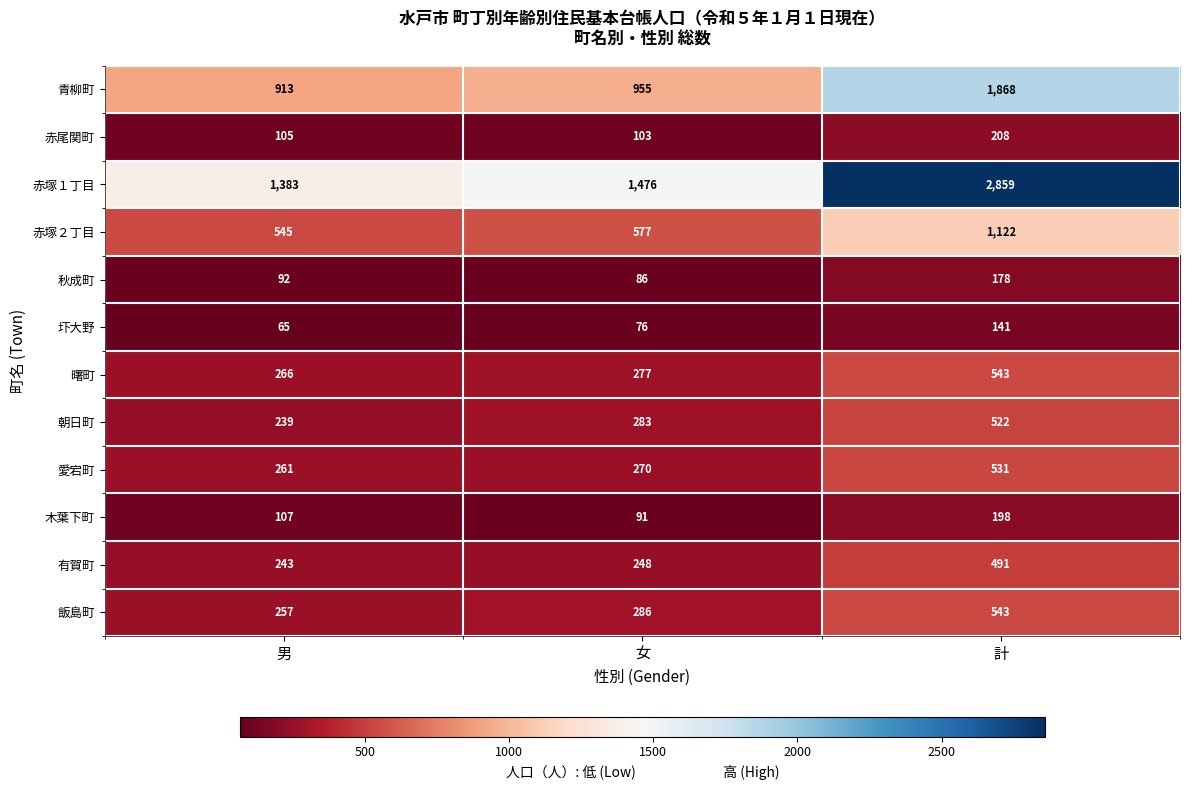

Which series has the largest total across all categories?

赤塚１丁目